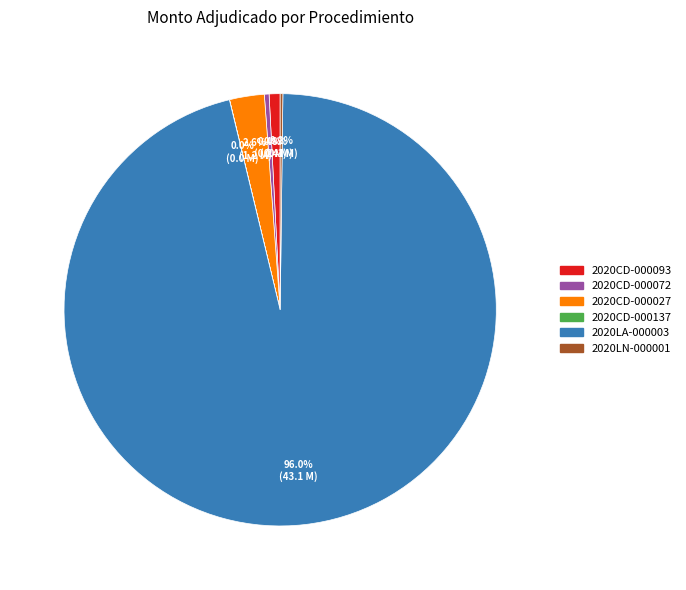

Which slice represents more than half of the pie?

2020LA-000003